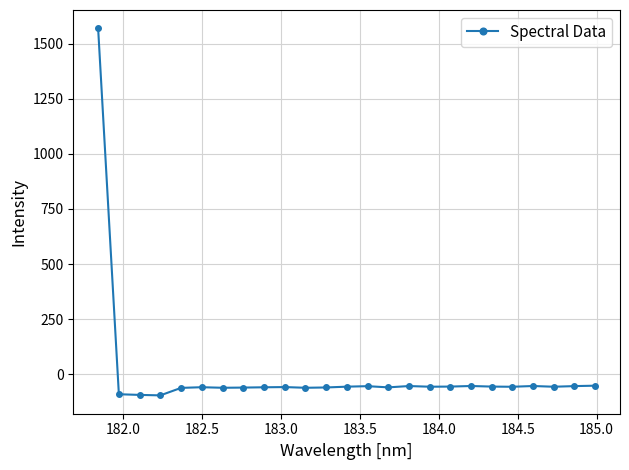

What is the sum of all values?

92.0